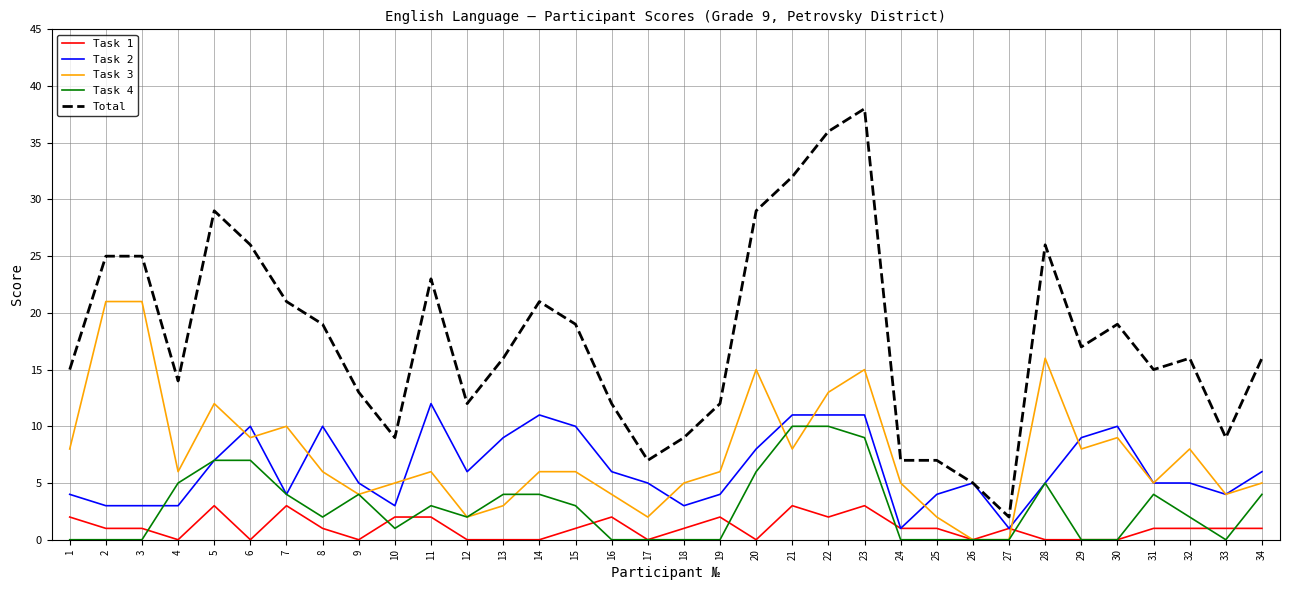

Reading left to right, what are all the values shown in this chart?

Task 1: 2	1	1	0	3	0	3	1	0	2	2	0	0	0	1	2	0	1	2	0	3	2	3	1	1	0	1	0	0	0	1	1	1	1
Task 2: 4	3	3	3	7	10	4	10	5	3	12	6	9	11	10	6	5	3	4	8	11	11	11	1	4	5	1	5	9	10	5	5	4	6
Task 3: 8	21	21	6	12	9	10	6	4	5	6	2	3	6	6	4	2	5	6	15	8	13	15	5	2	0	0	16	8	9	5	8	4	5
Task 4: 0	0	0	5	7	7	4	2	4	1	3	2	4	4	3	0	0	0	0	6	10	10	9	0	0	0	0	5	0	0	4	2	0	4
Total: 15	25	25	14	29	26	21	19	13	9	23	12	16	21	19	12	7	9	12	29	32	36	38	7	7	5	2	26	17	19	15	16	9	16